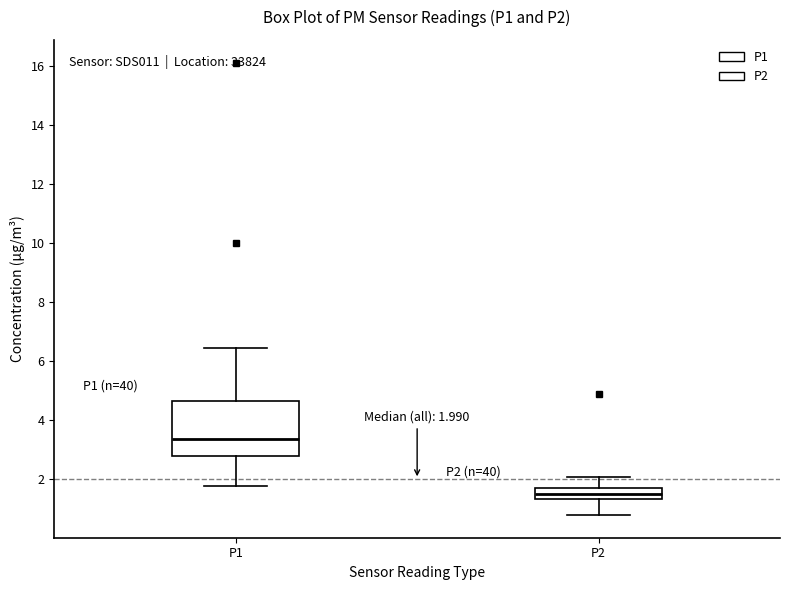

Which box has the lowest median line?

P2